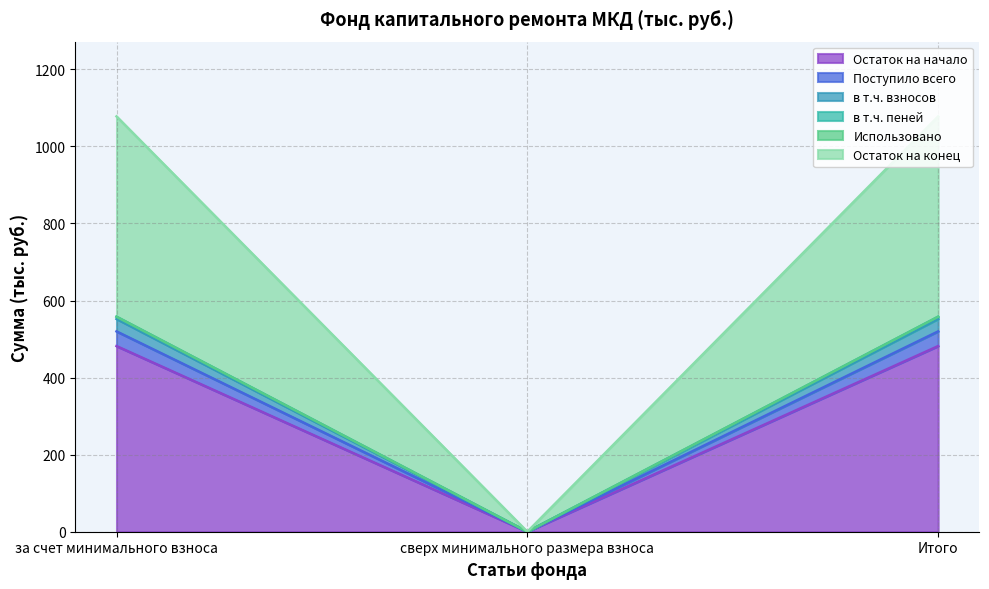

What is the highest value of the Остаток на начало series?

481.8